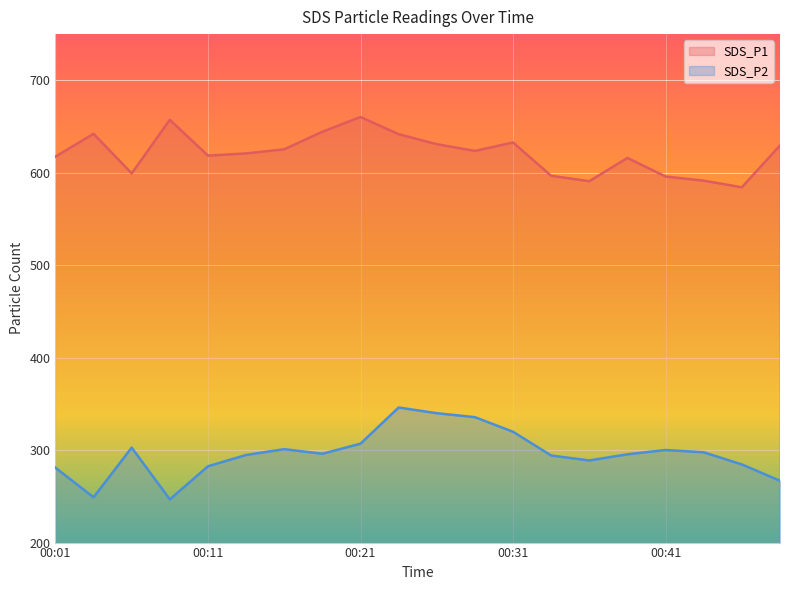

What is the difference between the maximum and minimum values in the SDS_P2 series?

99.4